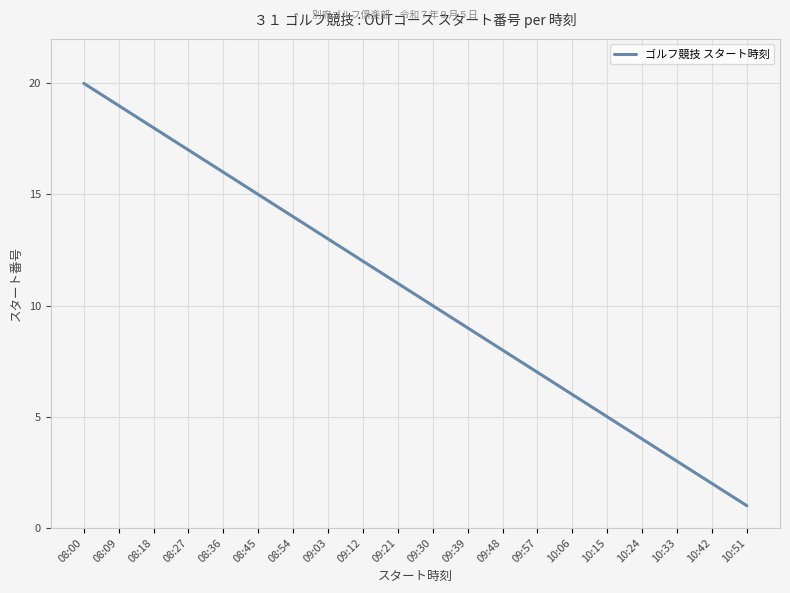

List the labels in order of value, largest first.

08:00, 08:09, 08:18, 08:27, 08:36, 08:45, 08:54, 09:03, 09:12, 09:21, 09:30, 09:39, 09:48, 09:57, 10:06, 10:15, 10:24, 10:33, 10:42, 10:51